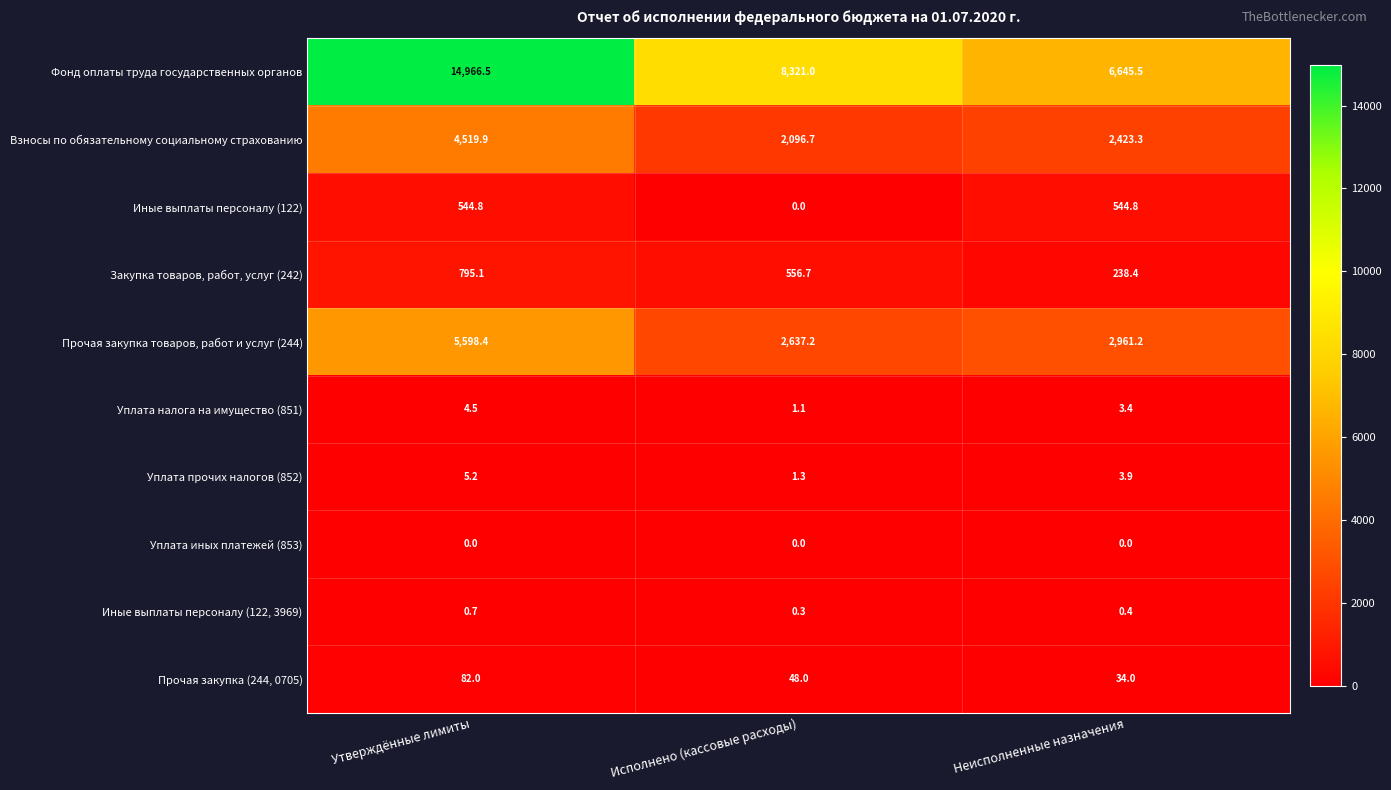

What is the spread (max minus min) of values at Исполнено (кассовые расходы)?

8321.0